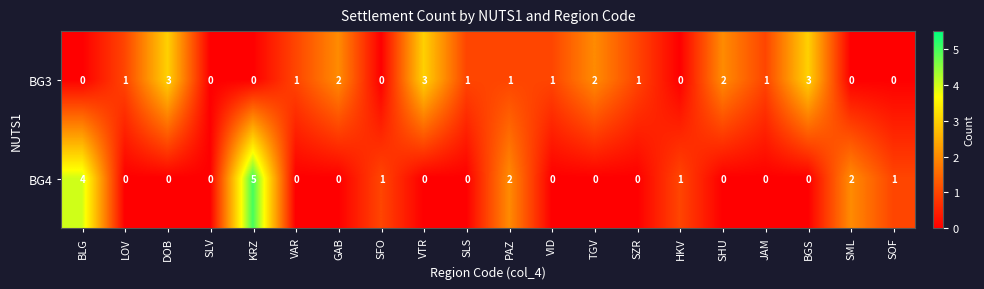

Is it true that BG4 equals 2 at SFO?

False